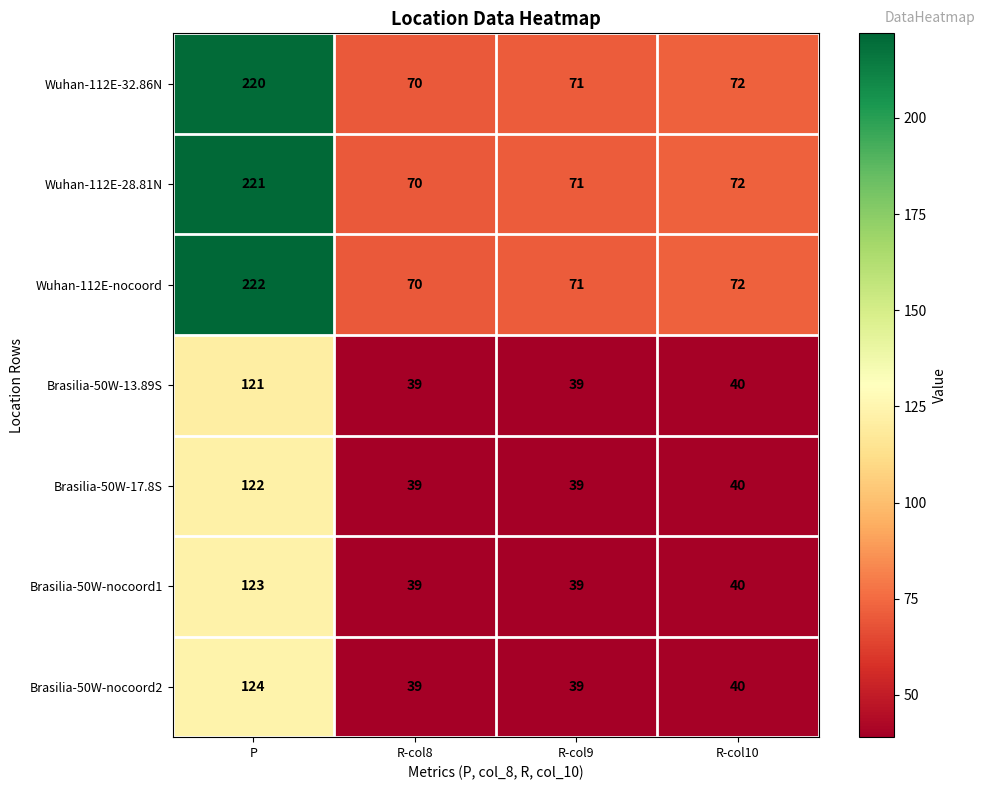

Which series has the largest range (max minus min)?

Wuhan-112E-nocoord